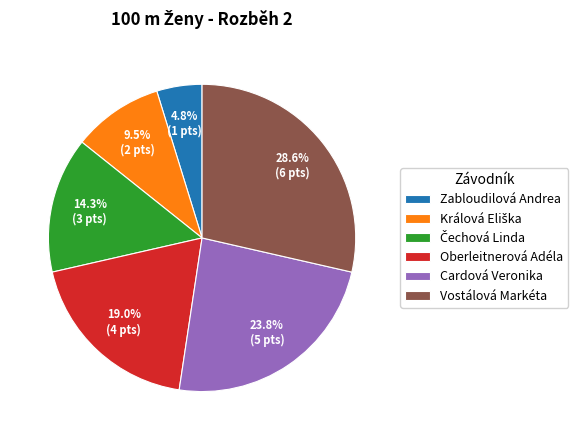

Is there a majority slice in this chart?

No